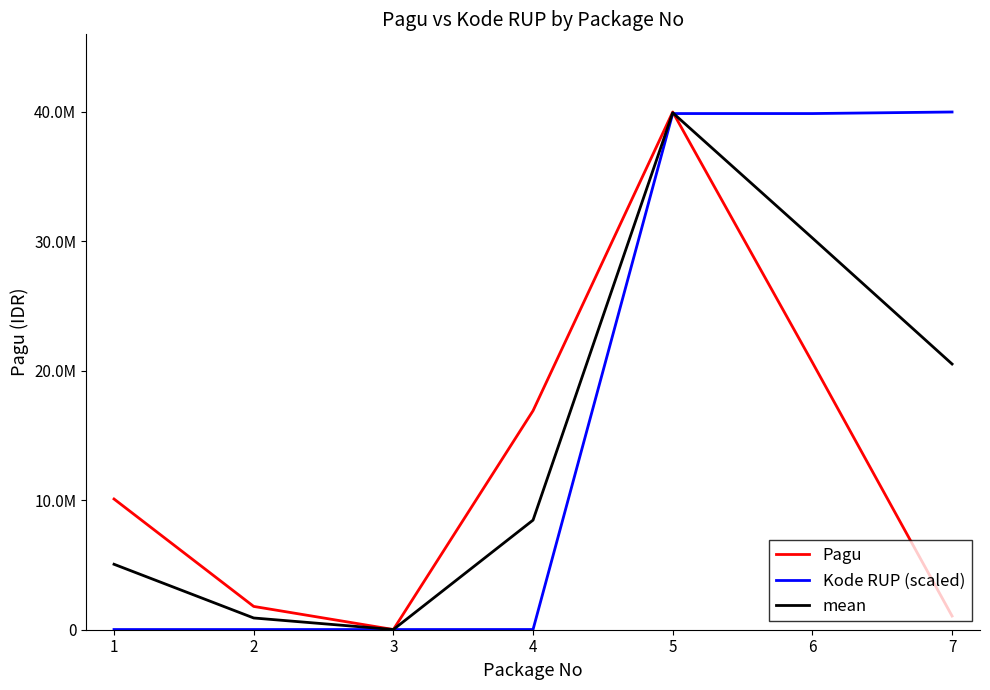

At how many categories does at least one series exceed 28686588?

3